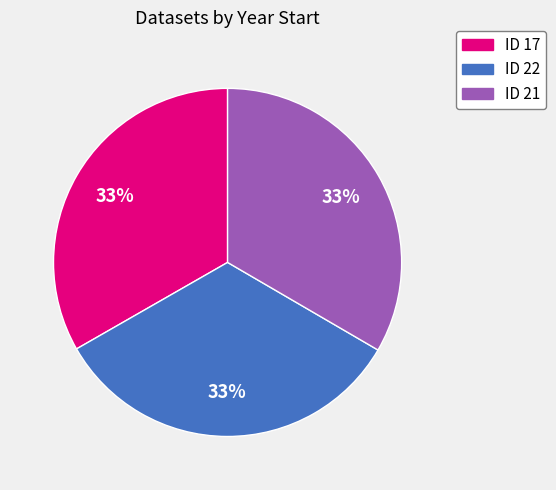

Do ID 22 and ID 17 together represent more than half of the pie?

Yes